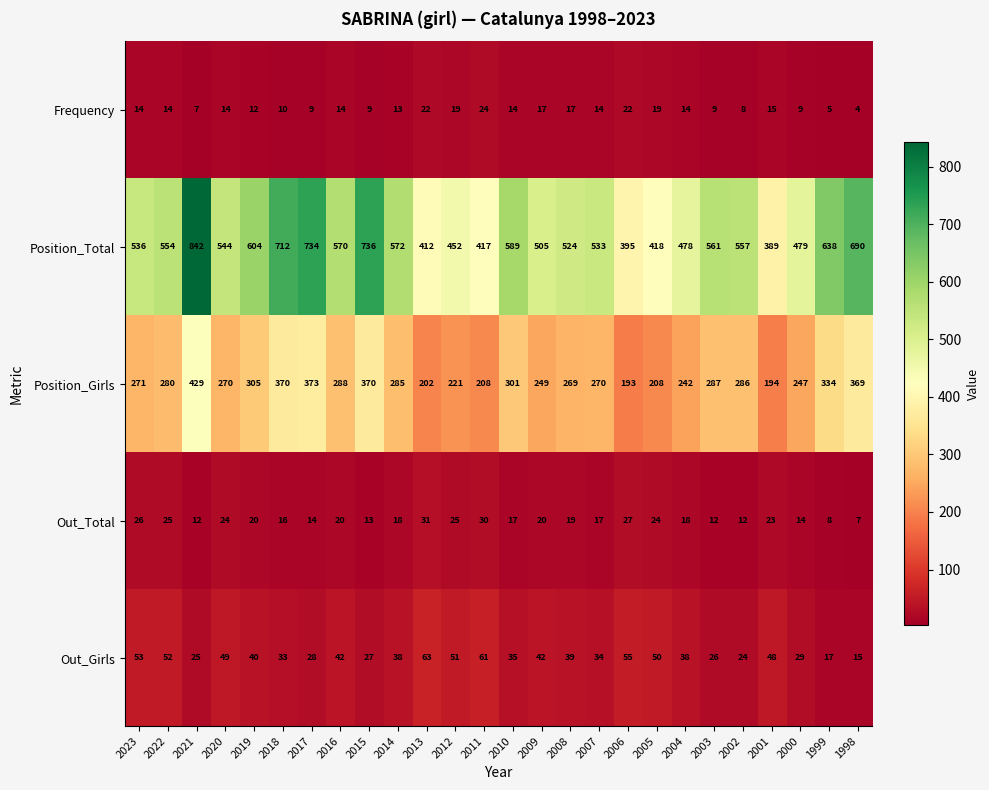

Which series has the largest total across all categories?

Position_Total